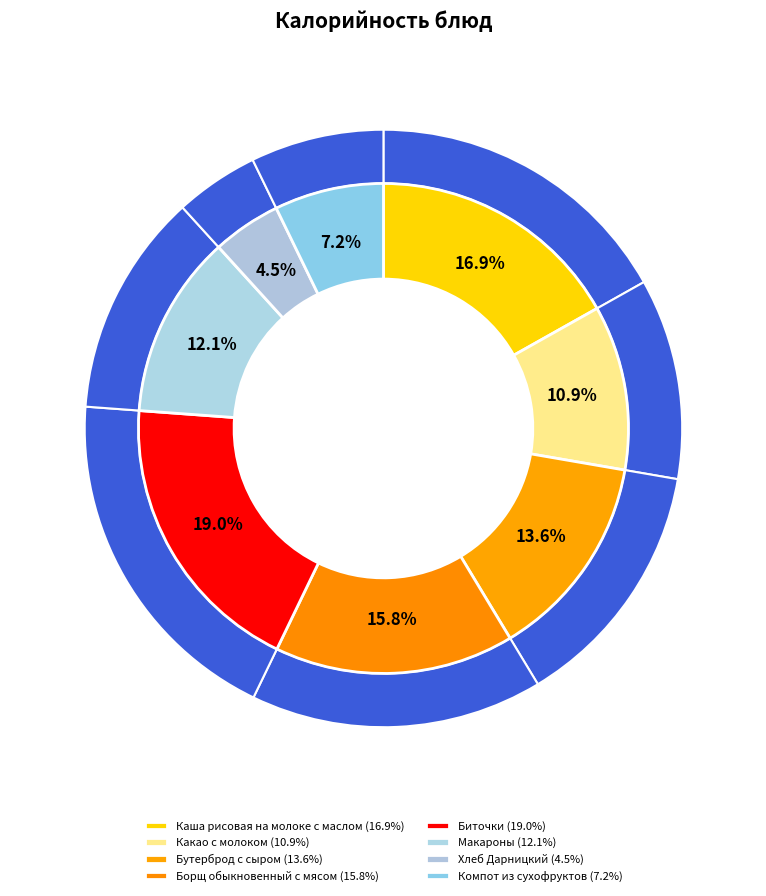

To the nearest percent, what is the difference between the largest and smallest slice percentages?

14%